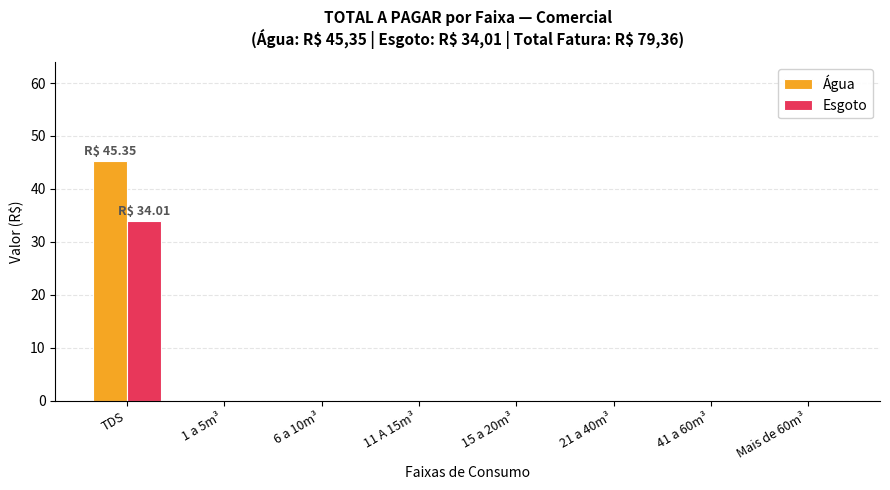

What is the sum of all Água values?

45.4